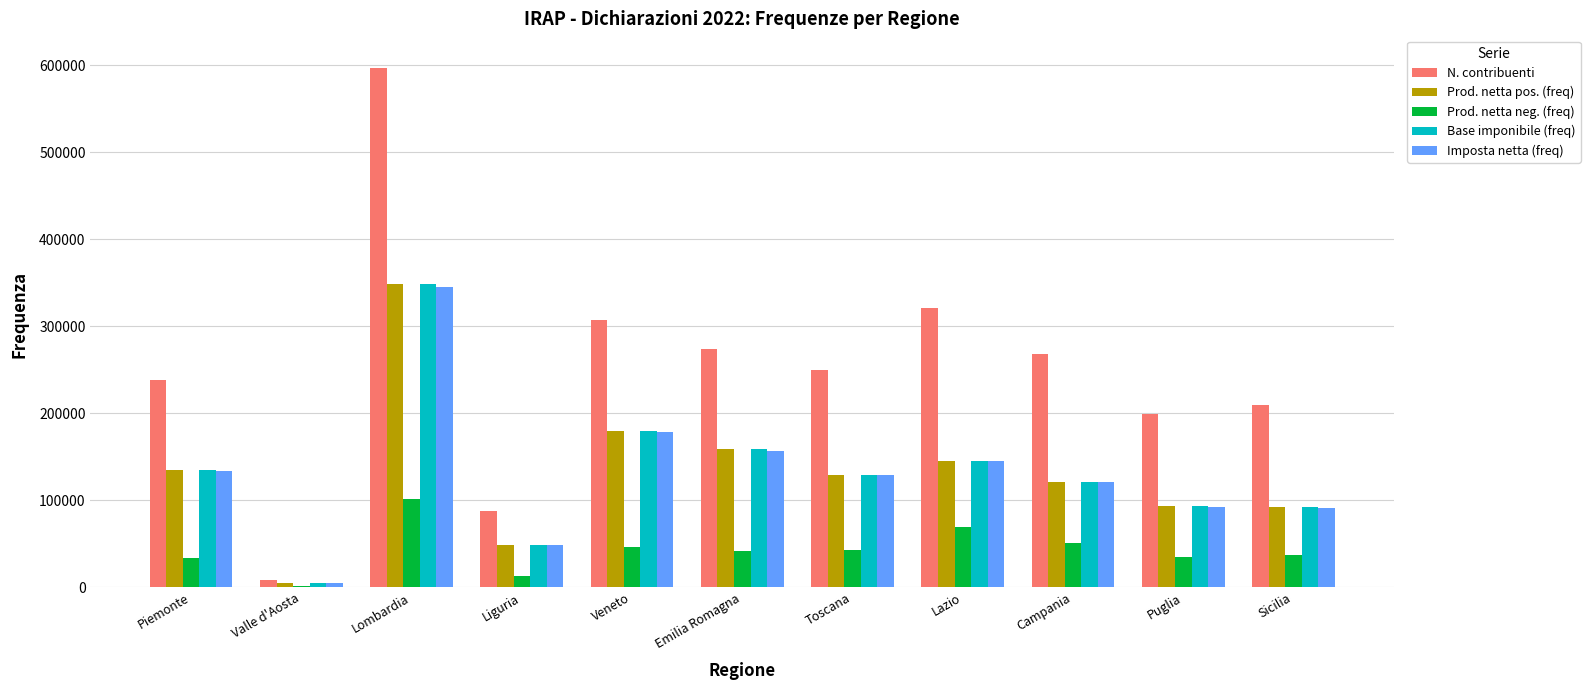

At which category is the sum across all series the highest?

Lombardia